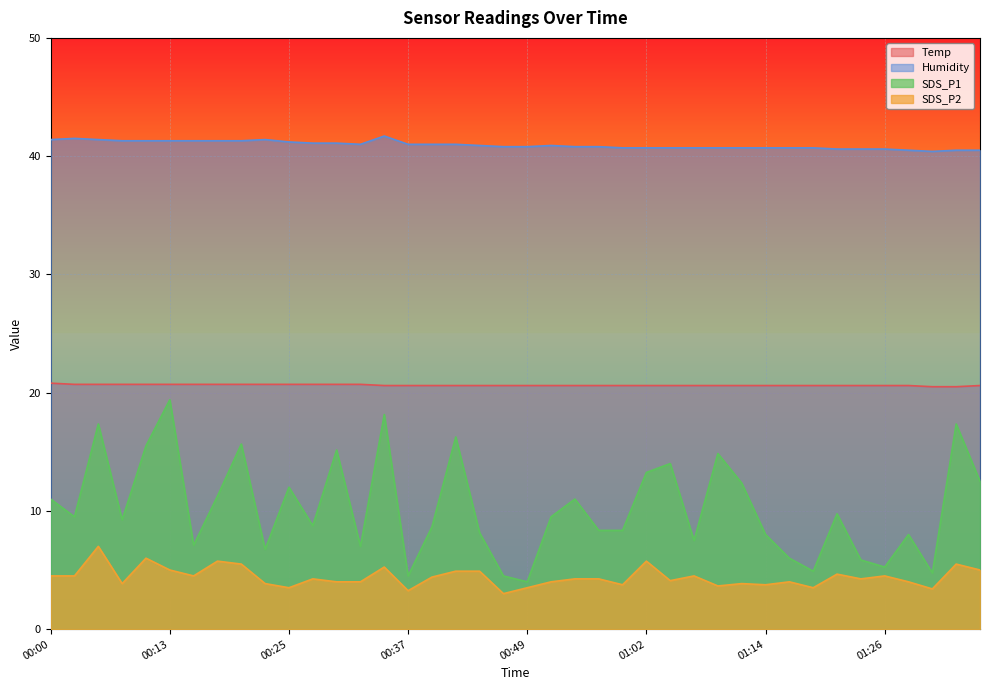

What is the maximum value shown in the chart?

41.7